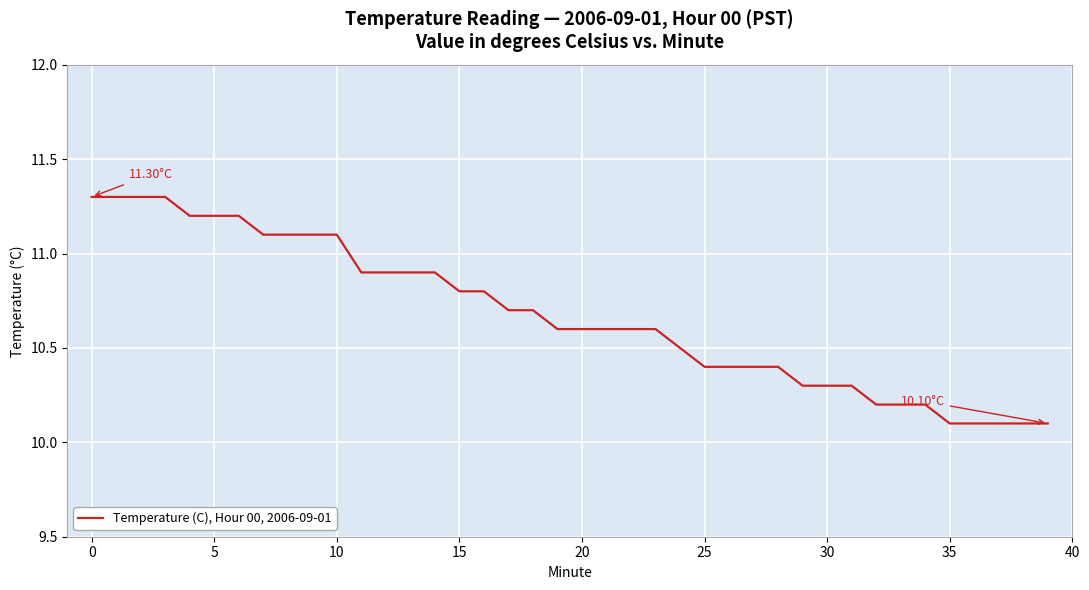

How many lines are shown in the chart?

1